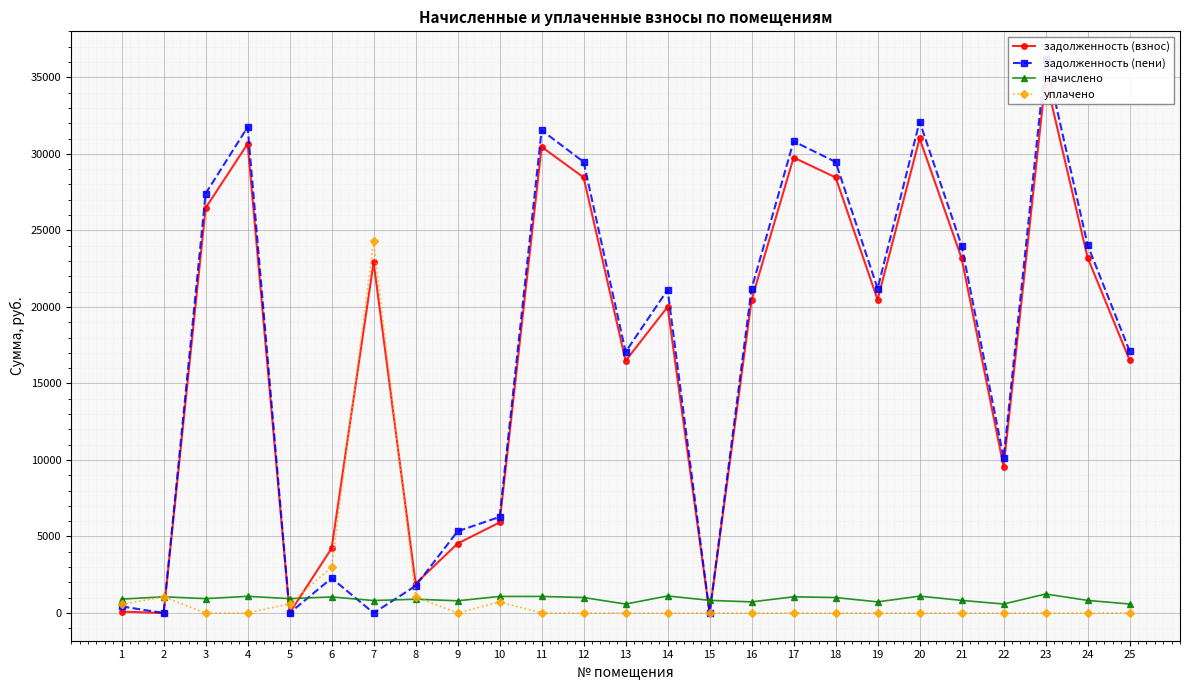

At which label is задолженность (пени) closest to 18097?

25